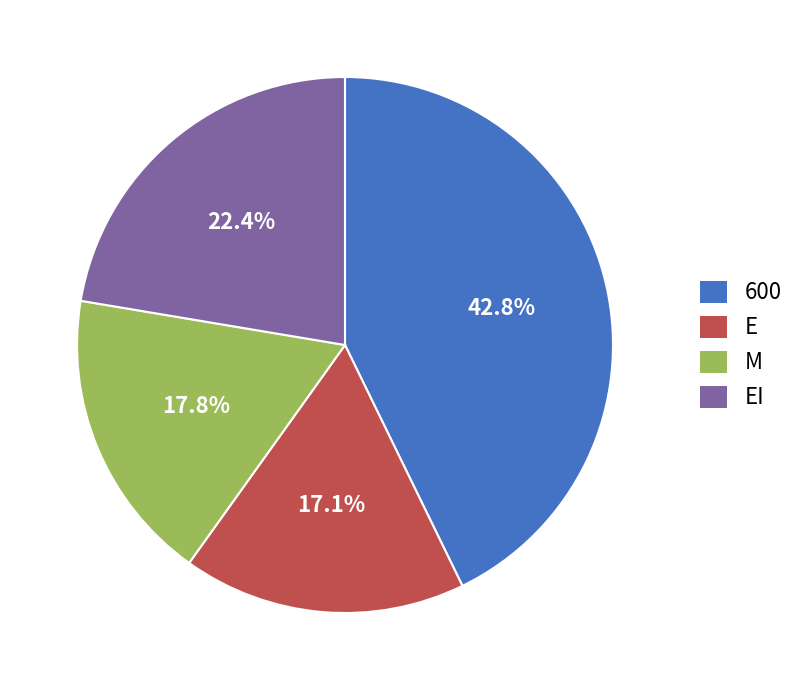

What is the largest slice in the pie chart?

600